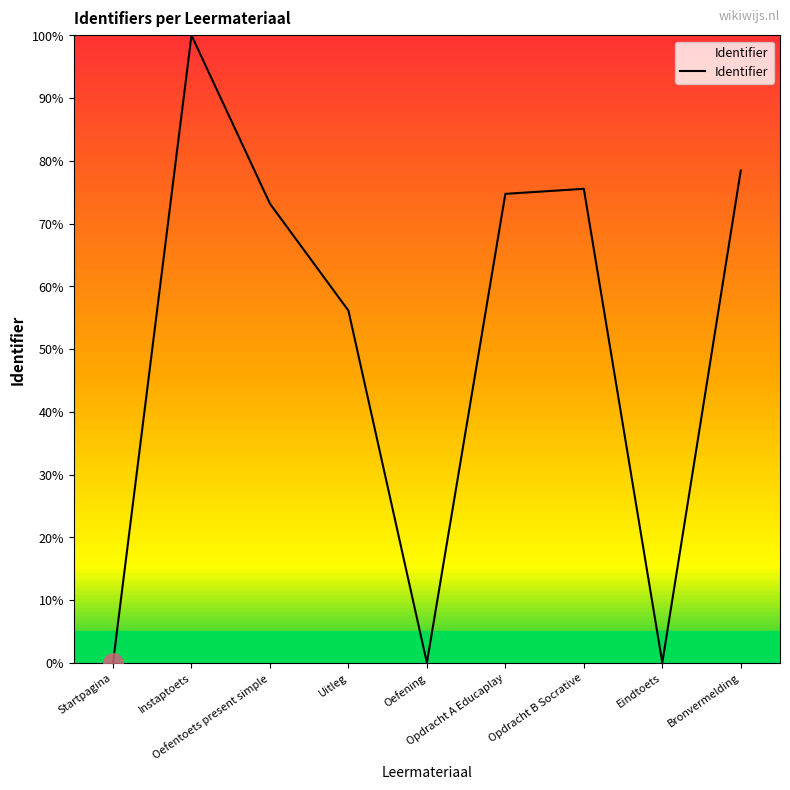

What is the maximum value shown in the chart?

100.0